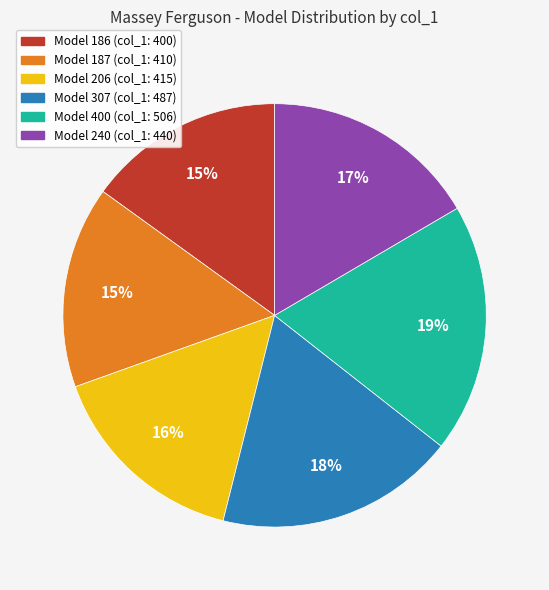

To the nearest percent, what is the difference between the largest and smallest slice percentages?

4%